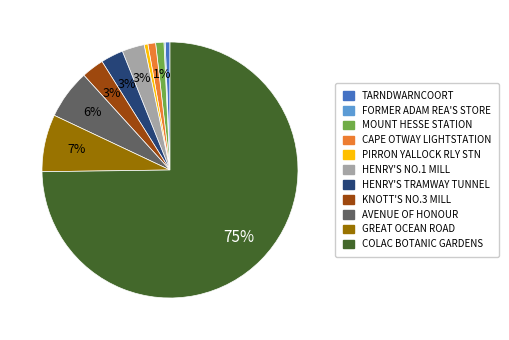

To the nearest percent, what is the average slice percentage?

9%